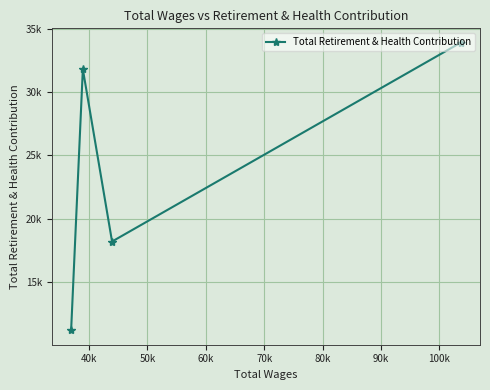

True or false: there are more than 0 points higher than both neighbors.

True